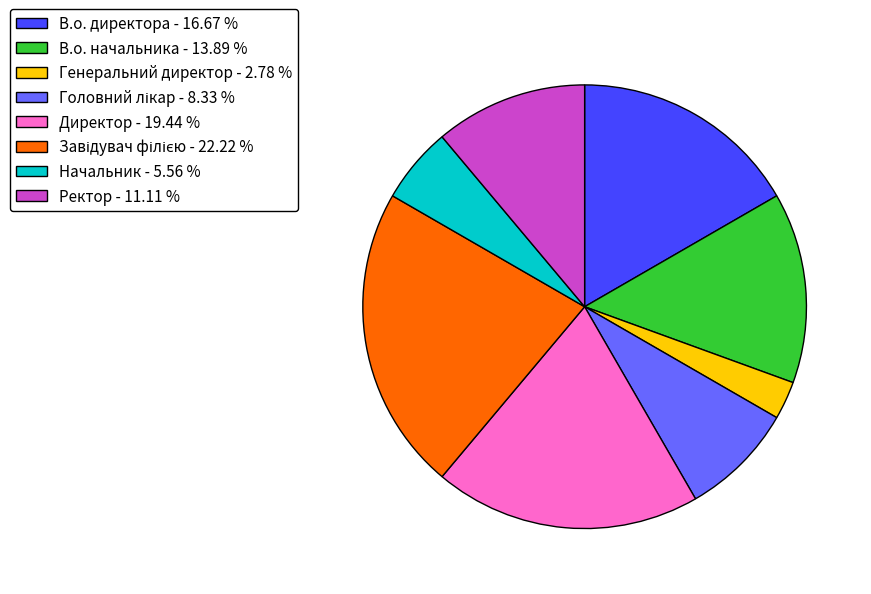

Approximately how many times larger is the value at В.о. начальника - 13.89 % compared to Начальник - 5.56 %?

2.5